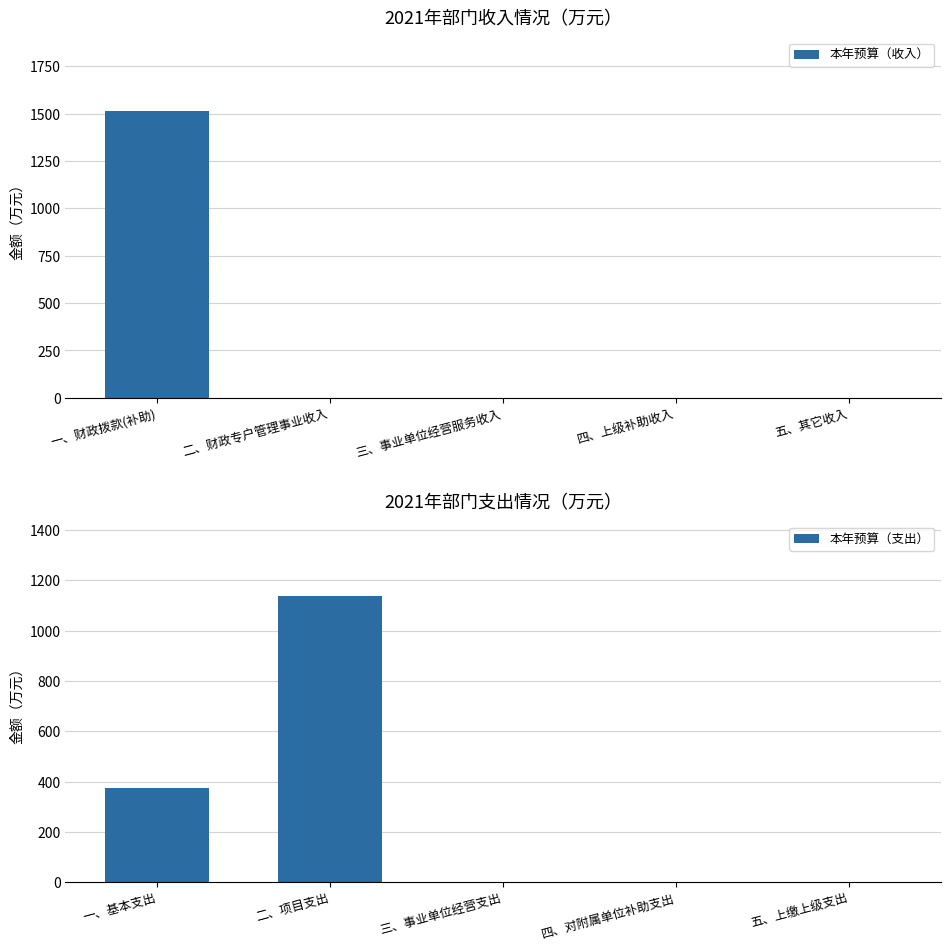

What are all the series names shown in the legend?

本年预算（收入）, 本年预算（支出）